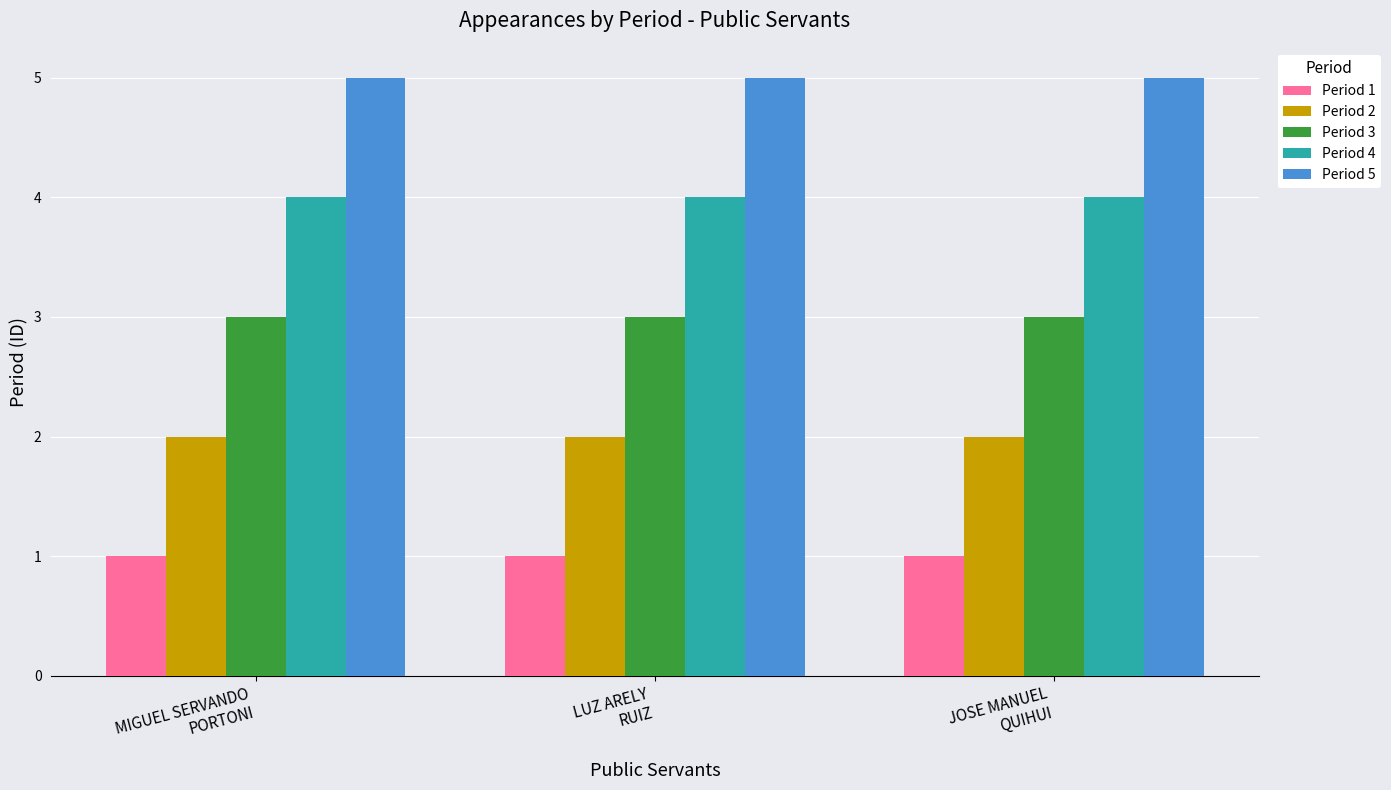

Reading right to left, what are all the values shown in this chart?

Period 1: 1	1	1
Period 2: 2	2	2
Period 3: 3	3	3
Period 4: 4	4	4
Period 5: 5	5	5